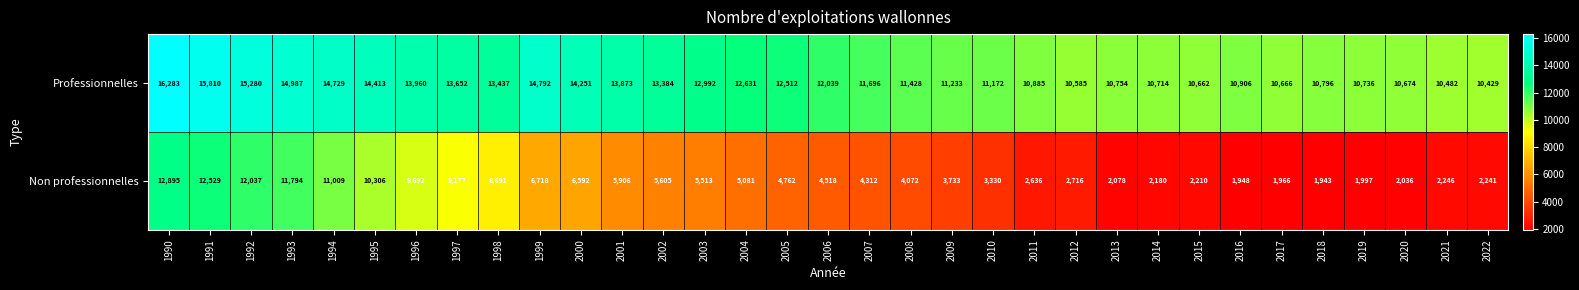

Between 2001 and 2014, which series saw the biggest shift?

Non professionnelles